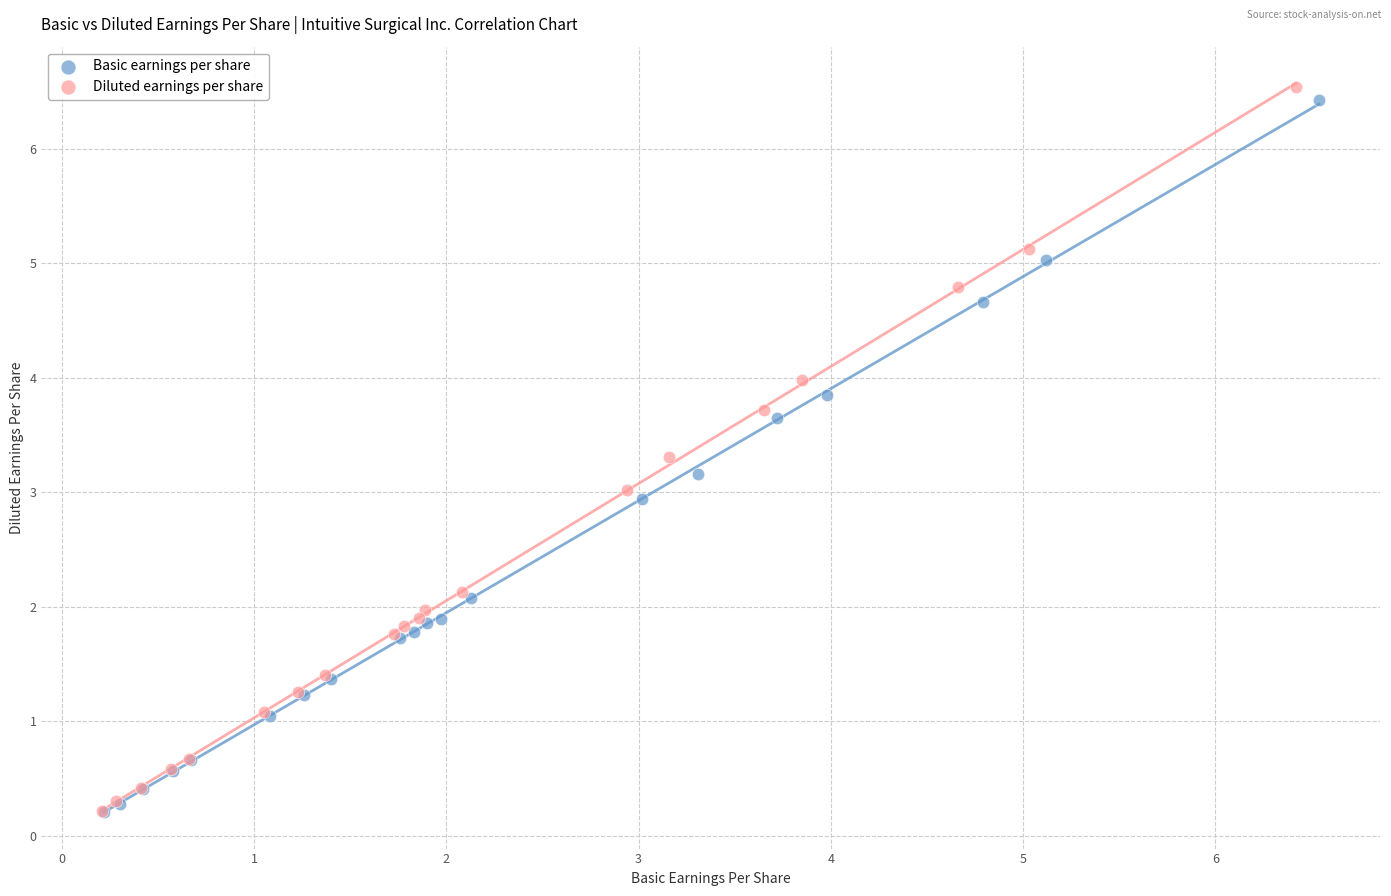

Which series has the widest spread of Y values?

Diluted earnings per share